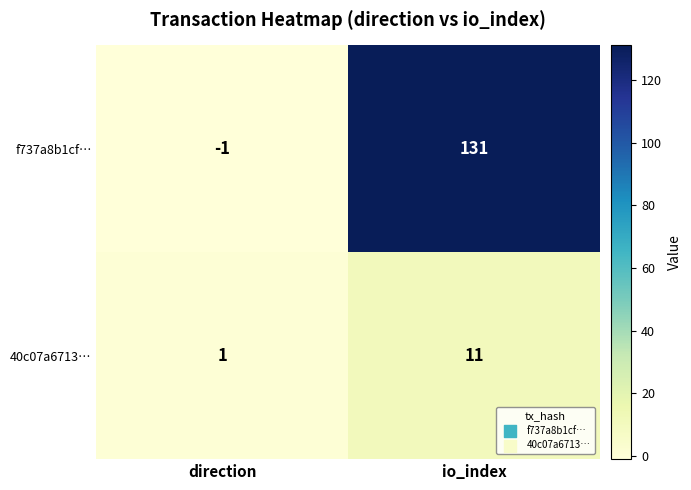

Reading right to left, extract all data points from this chart.

f737a8b1cf…: io_index=131	direction=-1
40c07a6713…: io_index=11	direction=1